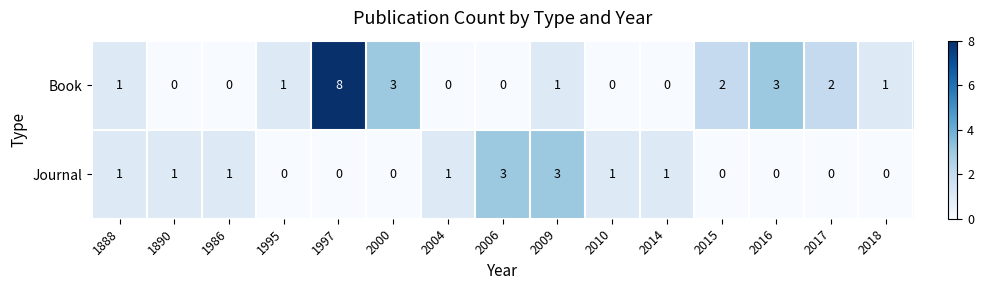

Count the Journal values in the range 0 to 1.

13